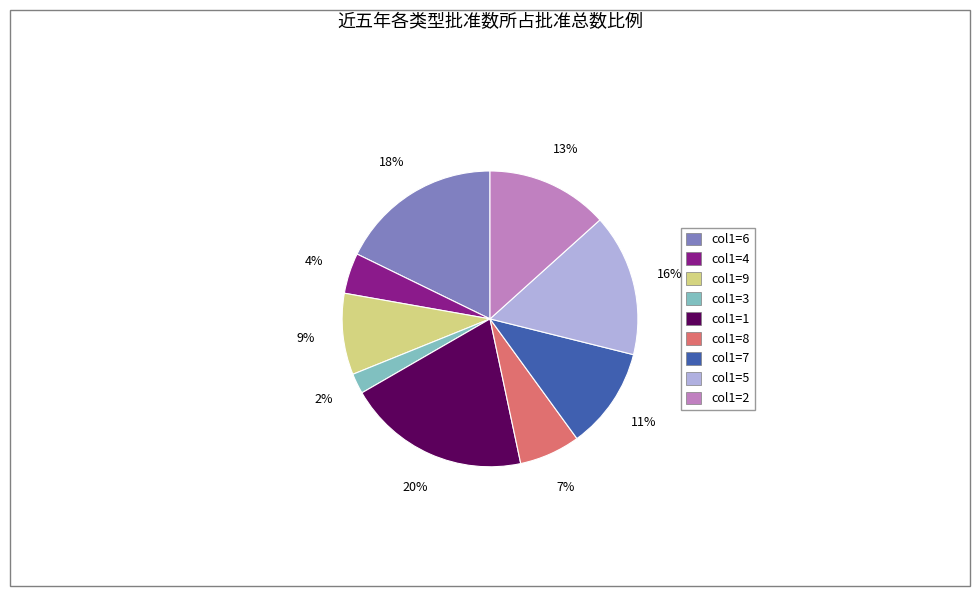

How many slices are in this pie chart?

9